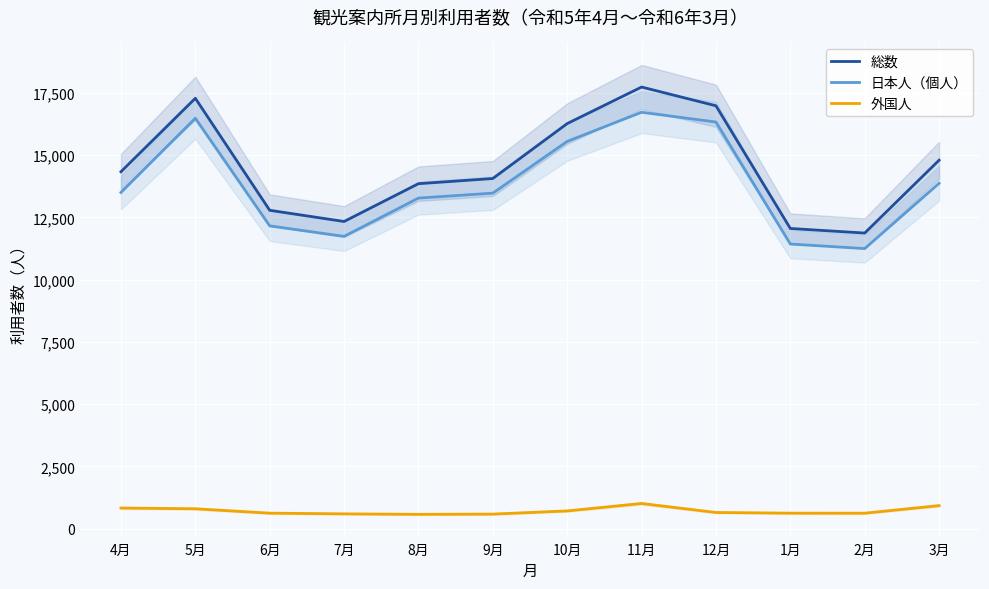

Reading left to right, list all the values displayed in this chart.

総数: 14328	17278	12782	12332	13849	14057	16262	17729	16976	12052	11868	14793
日本人（個人）: 13497	16477	12157	11735	13272	13470	15547	16716	16324	11427	11244	13865
外国人: 831	801	625	597	577	587	715	1013	652	625	624	928